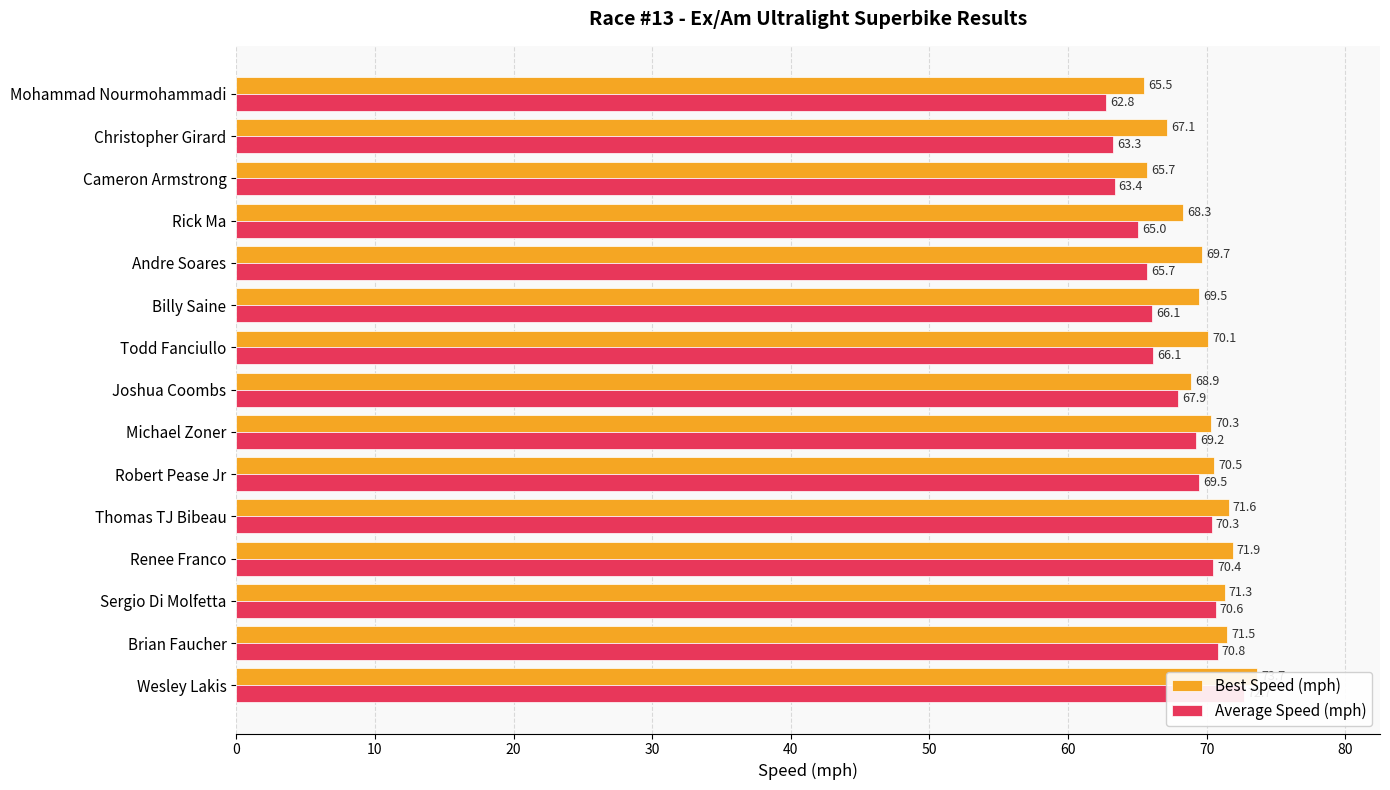

How many groups of bars are there?

15